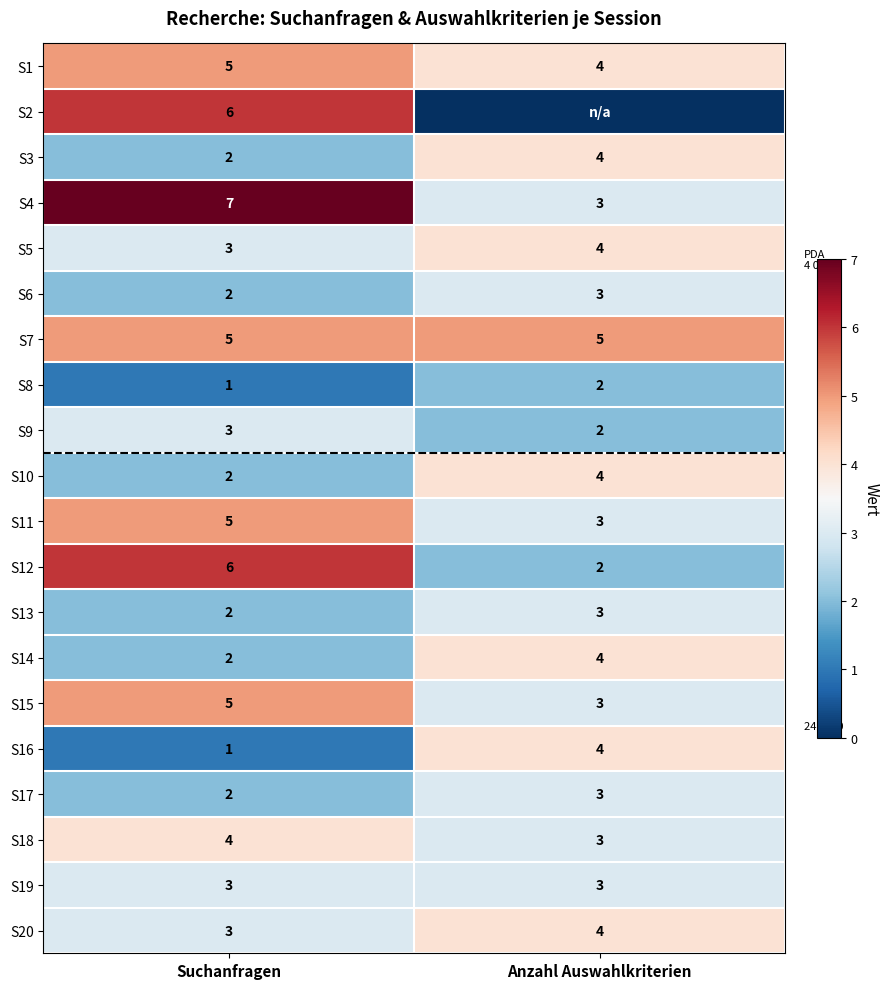

Is it true that S10 equals 2 at Suchanfragen?

True